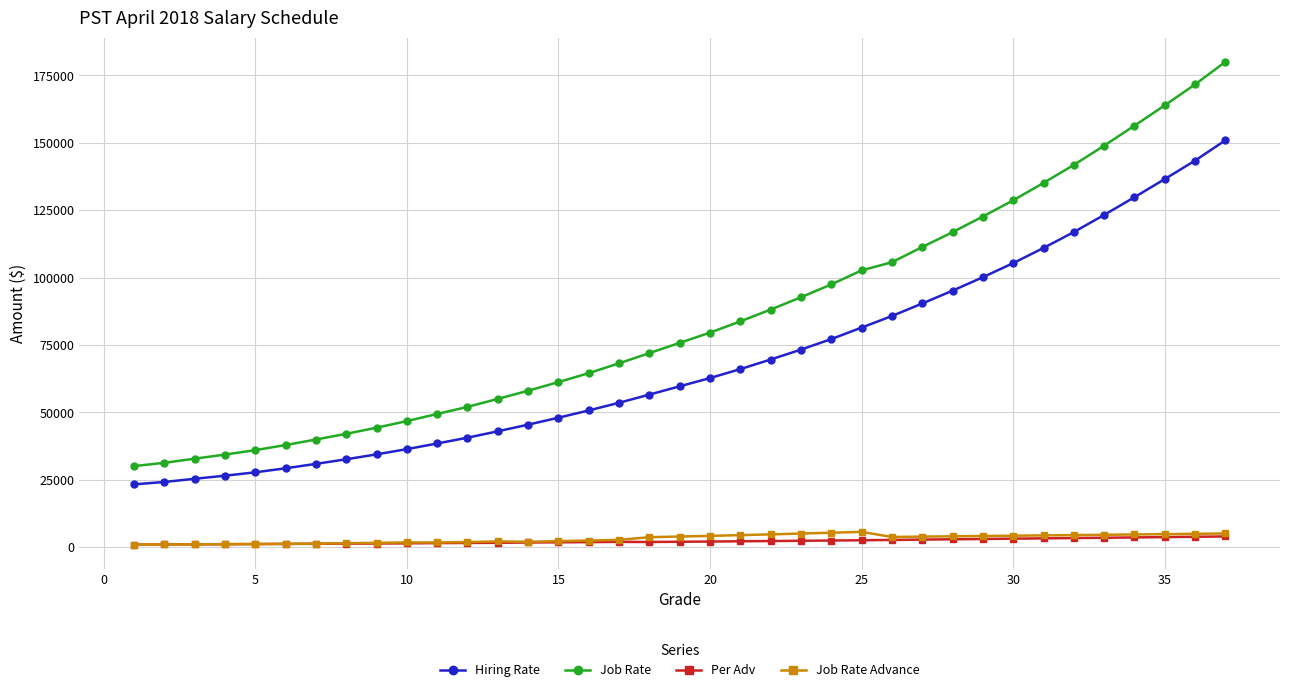

Which series has the largest total across all categories?

Job Rate